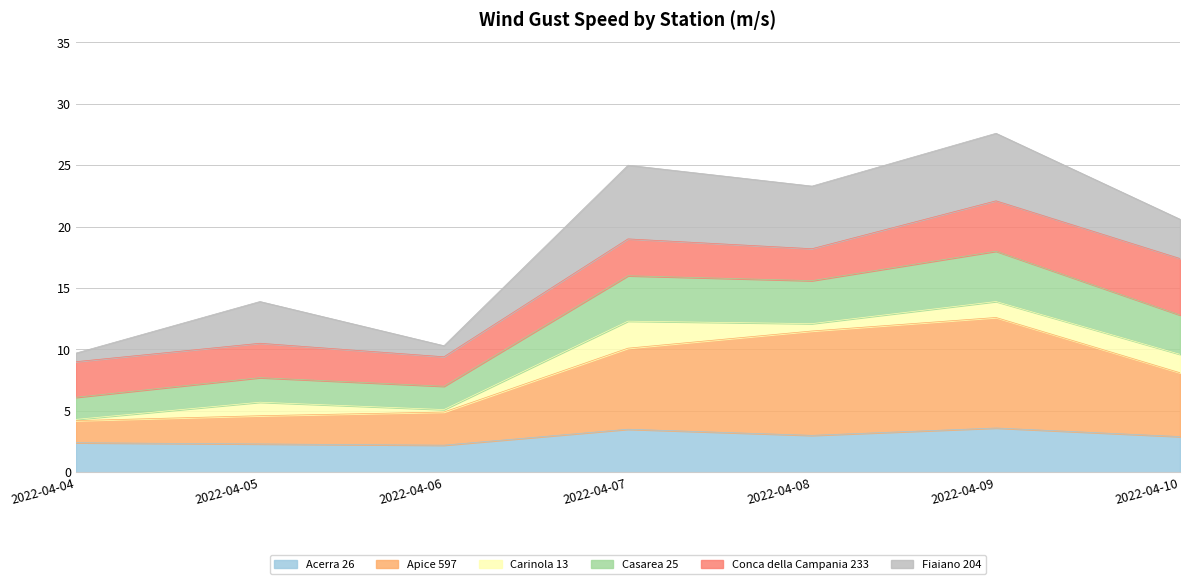

What is the maximum value for Acerra 26?

3.6